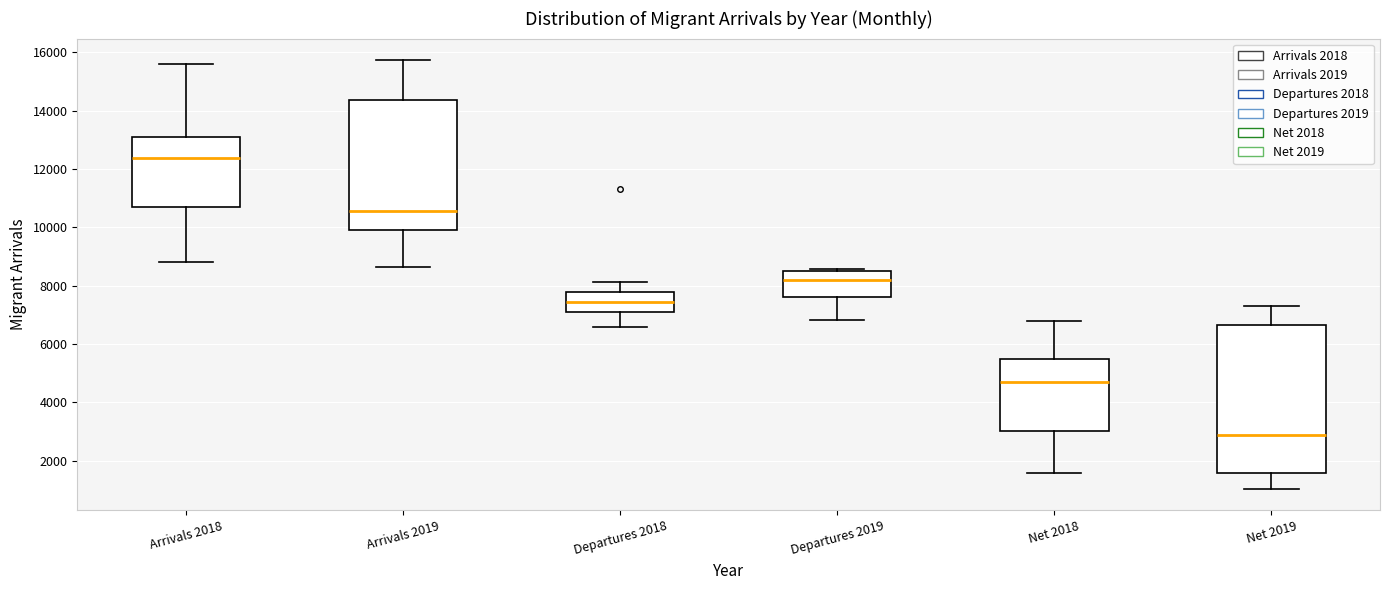

Where is the lower edge of the box for Arrivals 2018 on the y-axis? The values are not printed on the chart, so give them approximately, as read against the axis.

10600